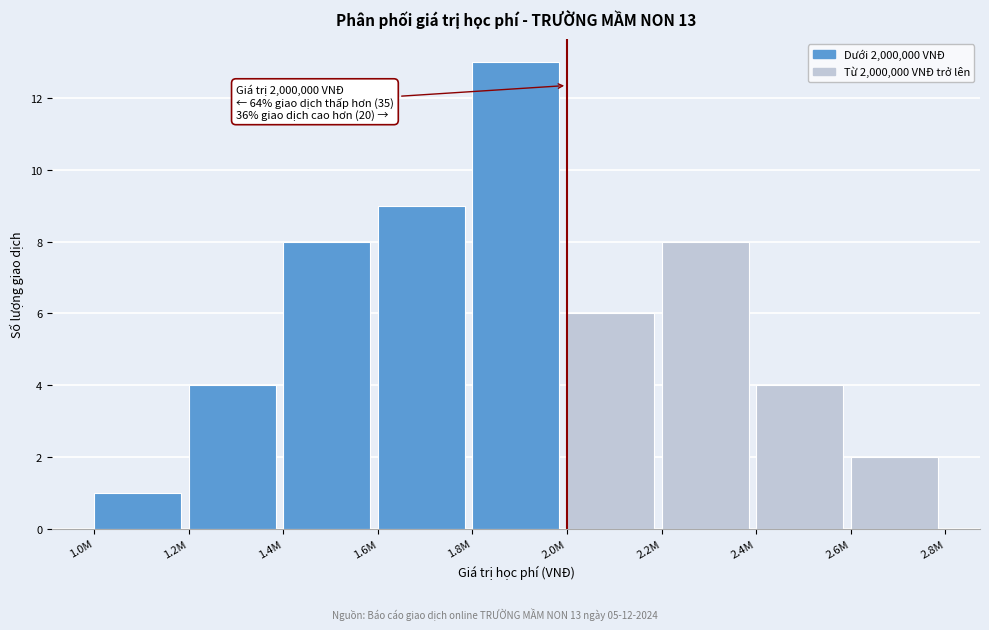

Reading right to left, transcribe all the data shown in this chart.

2	4	8	6	13	9	8	4	1